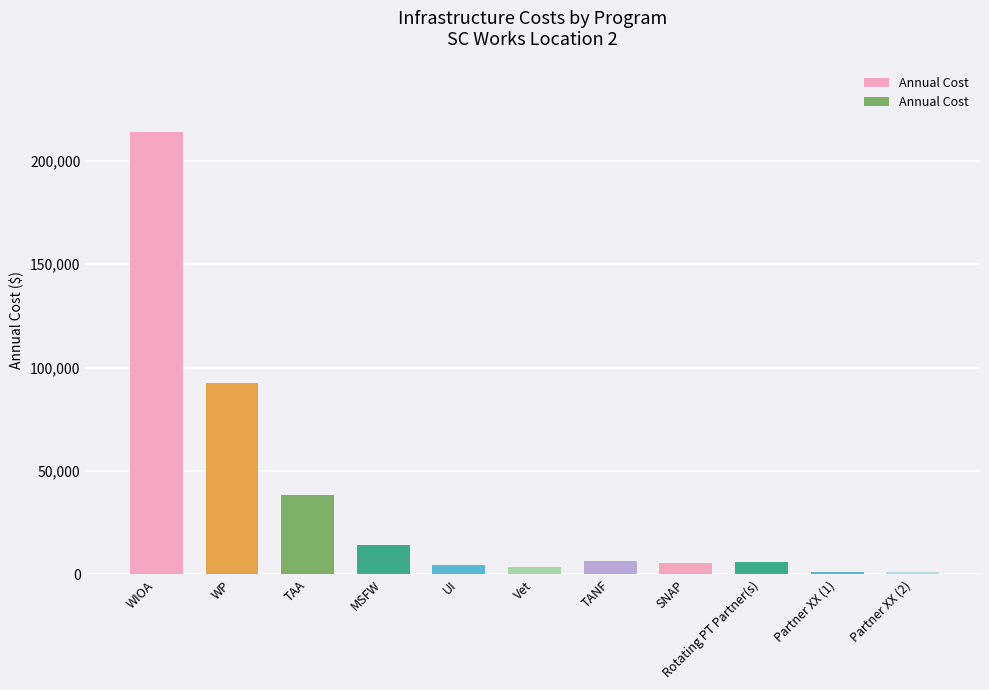

The chart shows a value of 6382.6 at TANF. True or false?

True